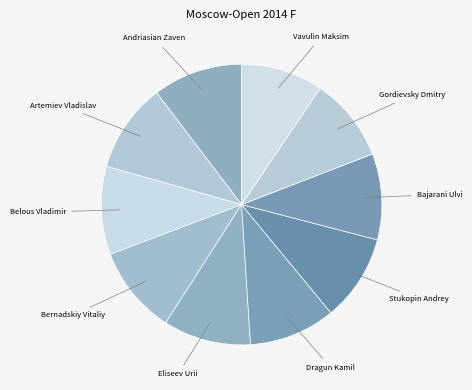

How many slices are in this pie chart?

10